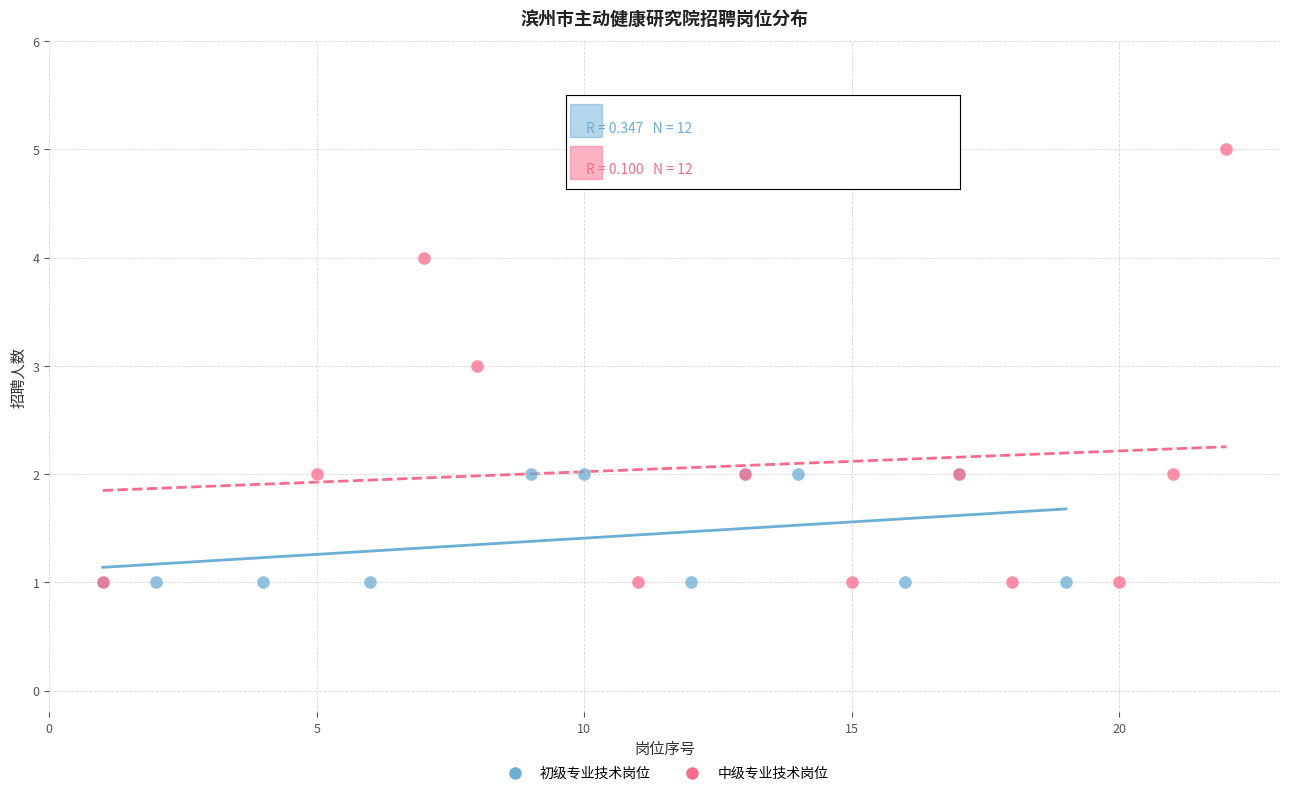

Which series has the widest spread of Y values?

中级专业技术岗位